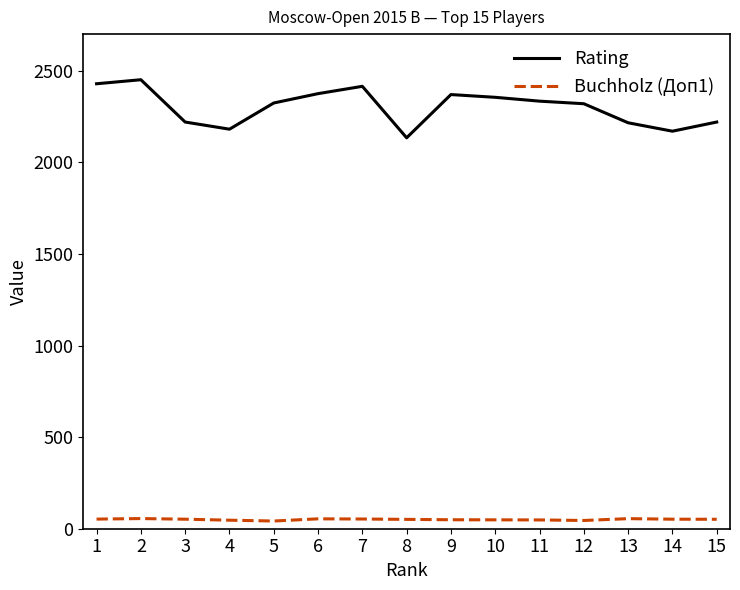

What is the greatest value displayed?

2451.0